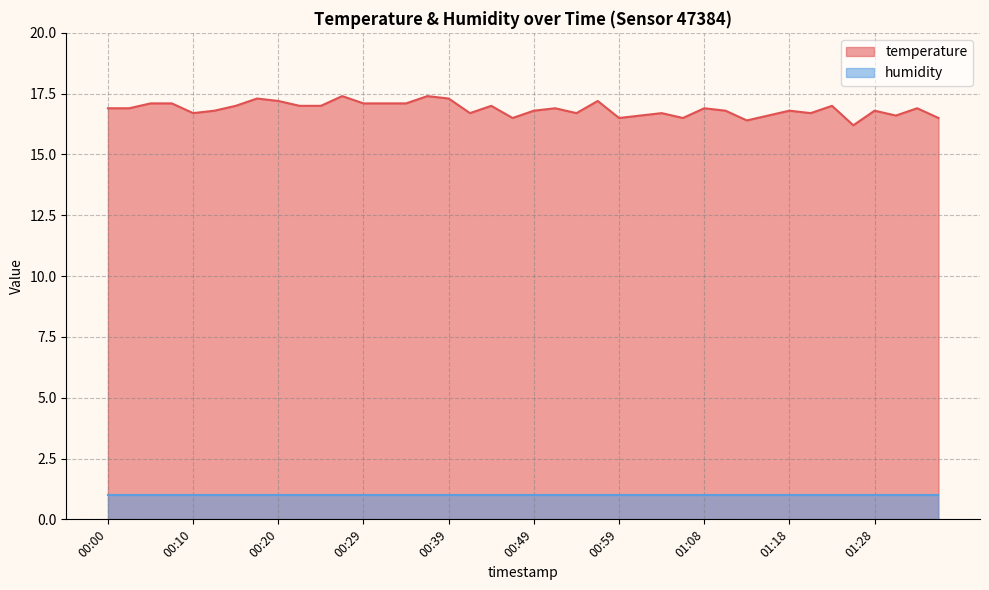

List the labels in order of value, largest first.

00:27, 00:37, 00:17, 00:39, 00:20, 00:56, 00:05, 00:08, 00:29, 00:32, 00:34, 00:15, 00:22, 00:25, 00:44, 01:23, 00:00, 00:03, 00:51, 01:08, 01:33, 00:12, 00:49, 01:11, 01:18, 01:28, 00:10, 00:42, 00:54, 01:03, 01:21, 01:01, 01:16, 01:31, 00:46, 00:59, 01:06, 01:36, 01:13, 01:26